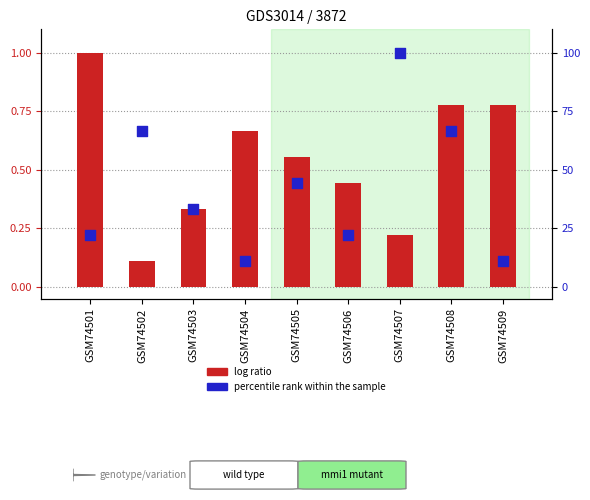

Which series contains the highest Y value?

percentile rank within the sample